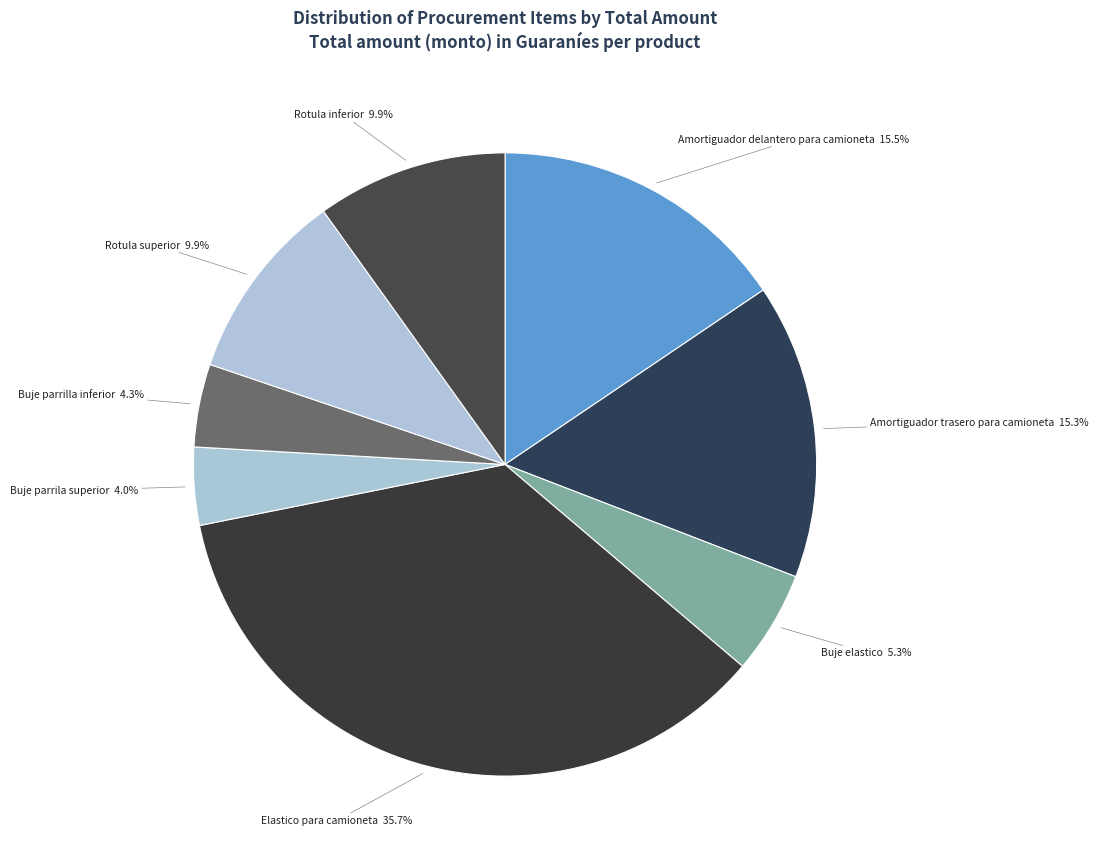

Which has a higher value, Amortiguador delantero para camioneta or Buje elastico?

Amortiguador delantero para camioneta